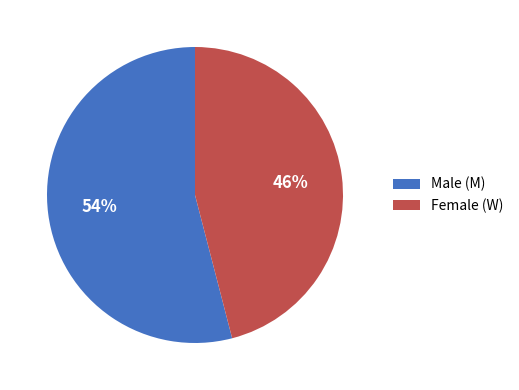

To the nearest percent, what is the difference between the largest and smallest slice percentages?

8%